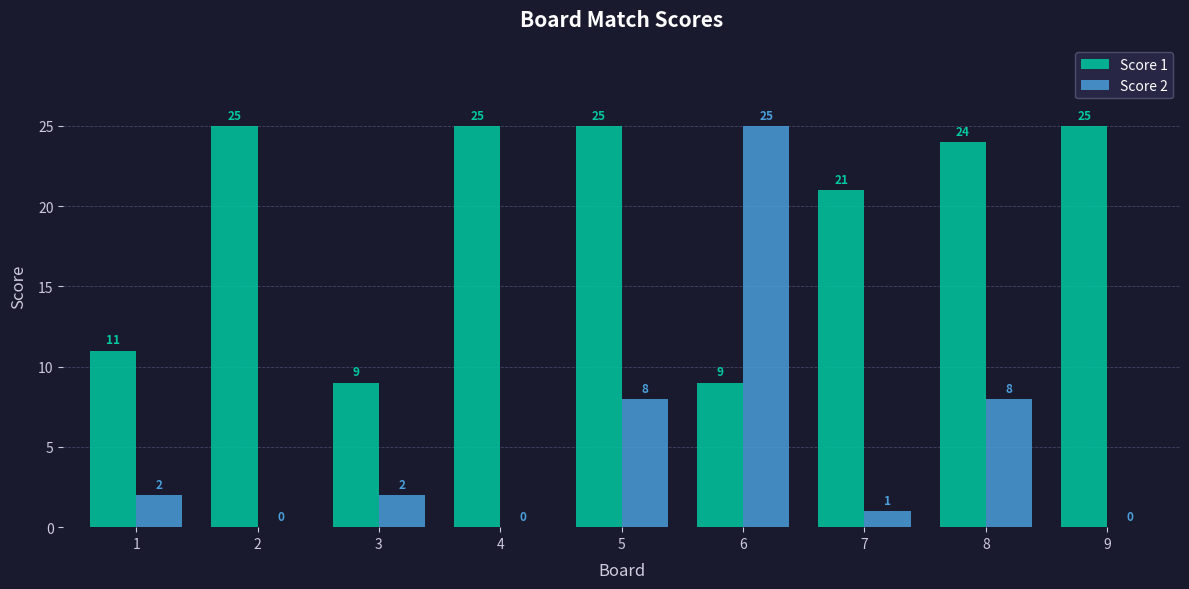

Between 2 and 7, which series saw the biggest shift?

Score 1